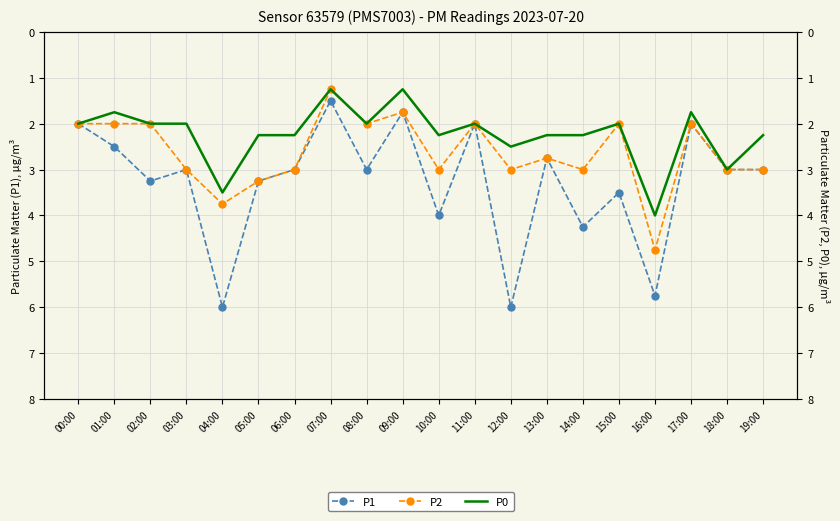

At which category is the sum across all series the highest?

16:00